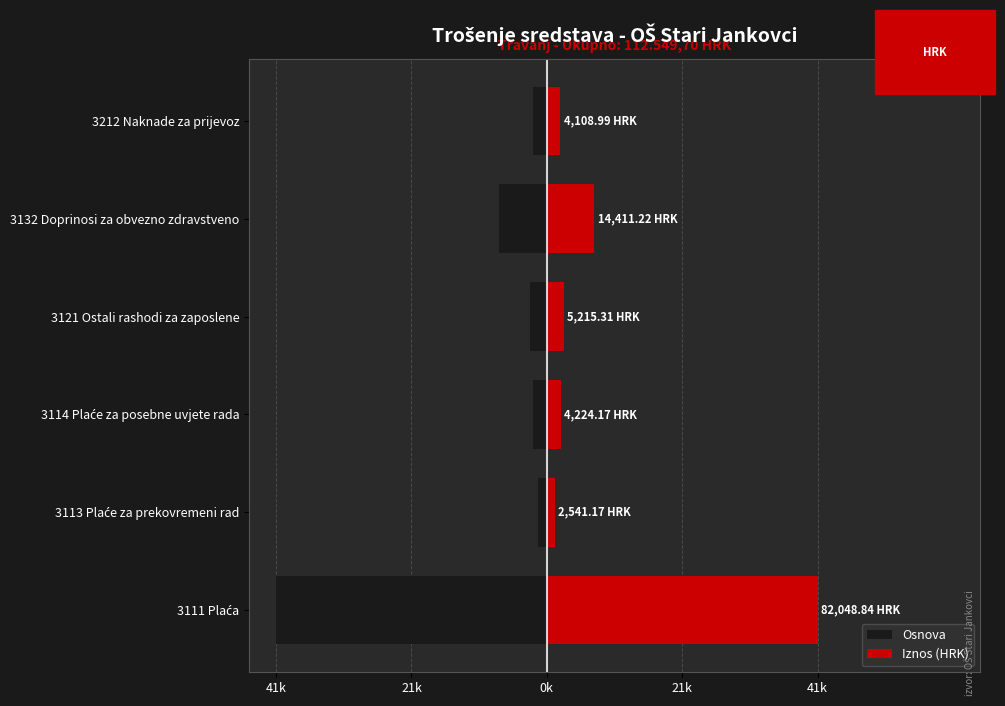

Which series has the largest range (max minus min)?

Osnova